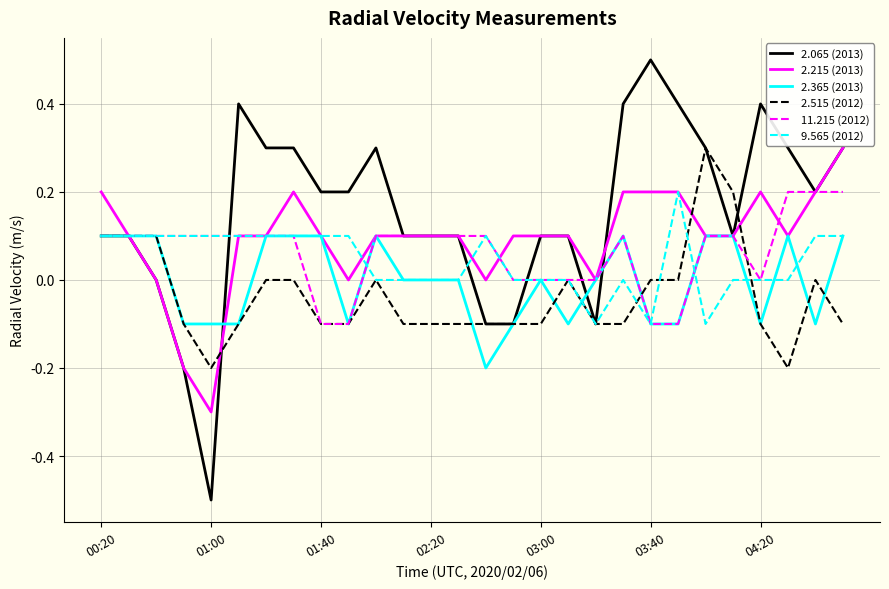

Which series has the widest spread of values?

2.065 (2013)